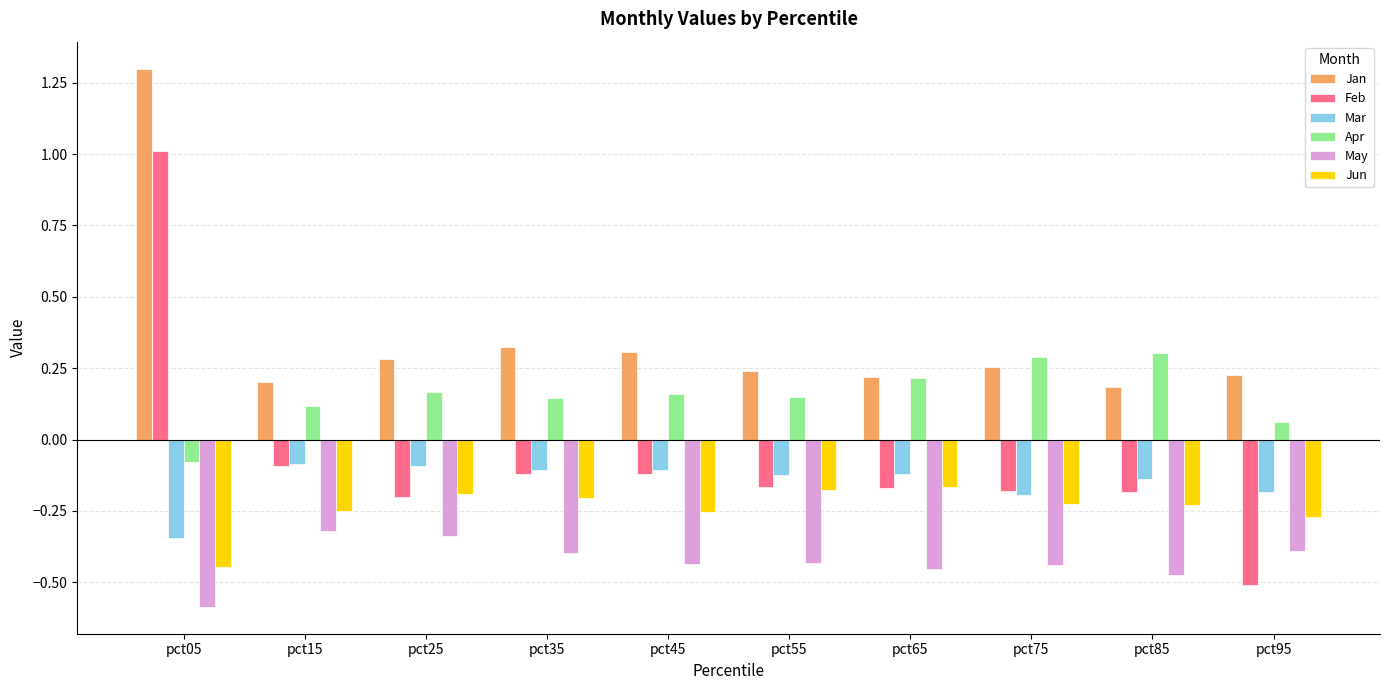

Is it true that May equals -0.2 at pct75?

False